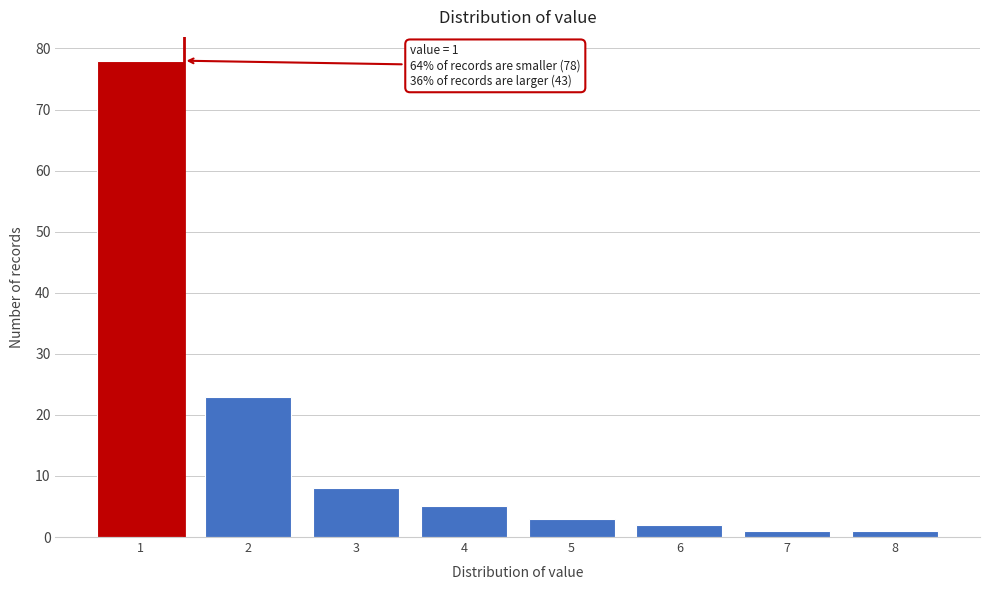

Reading left to right, what are all the values shown in this chart?

1=78	2=23	3=8	4=5	5=3	6=2	7=1	8=1